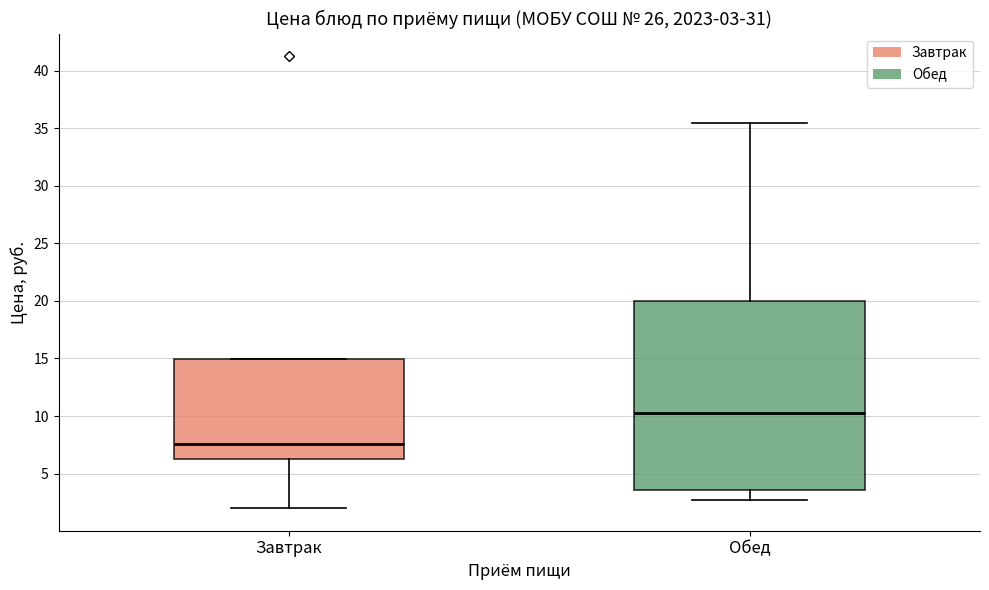

Which box's median line is the highest?

Обед